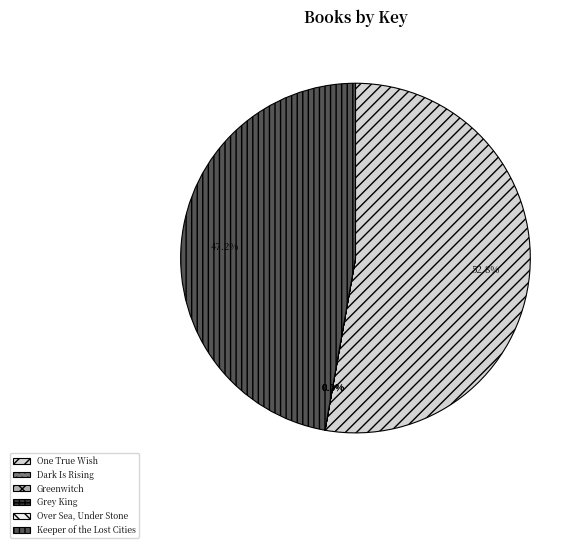

To the nearest percent, what is the average slice percentage?

17%